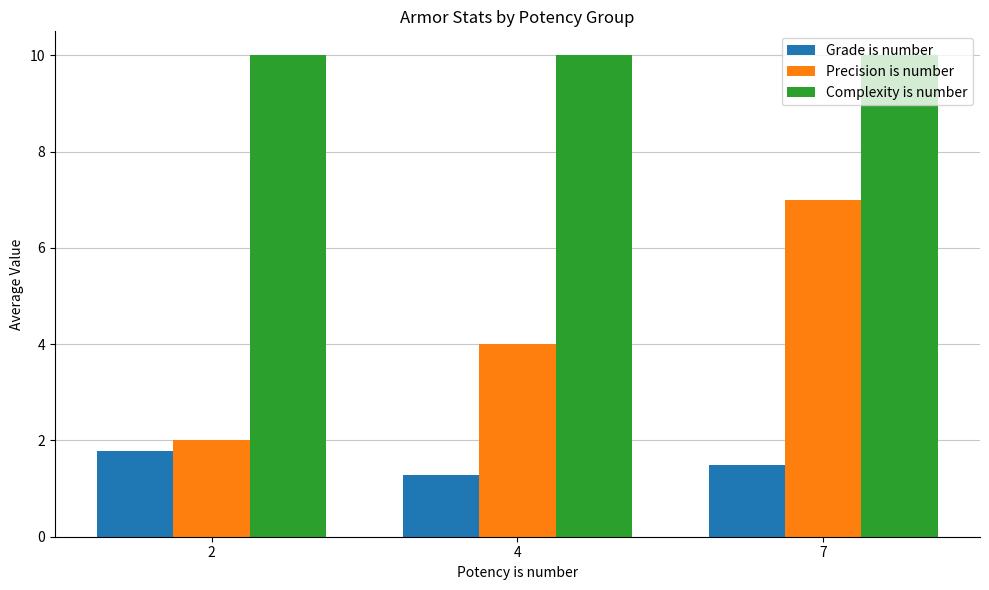

What is the maximum value shown in the chart?

10.0